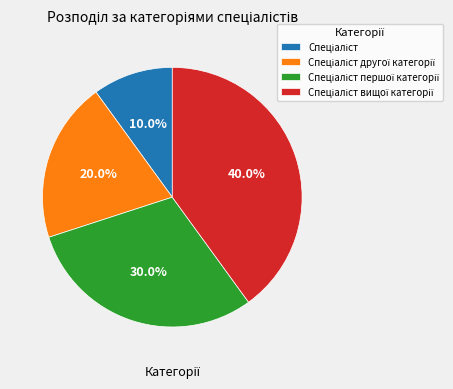

Is there a majority slice in this chart?

No